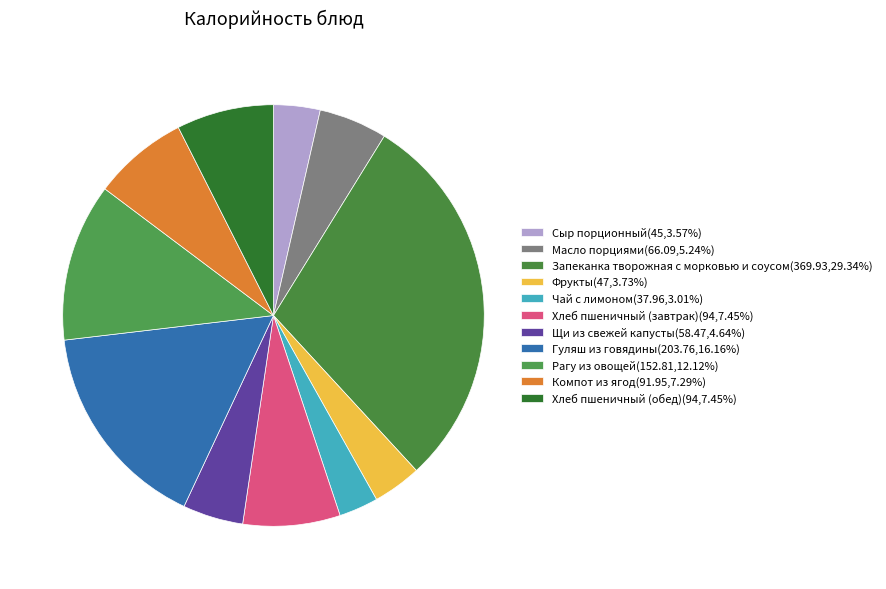

To the nearest percent, what portion does Чай с лимоном represent?

3%